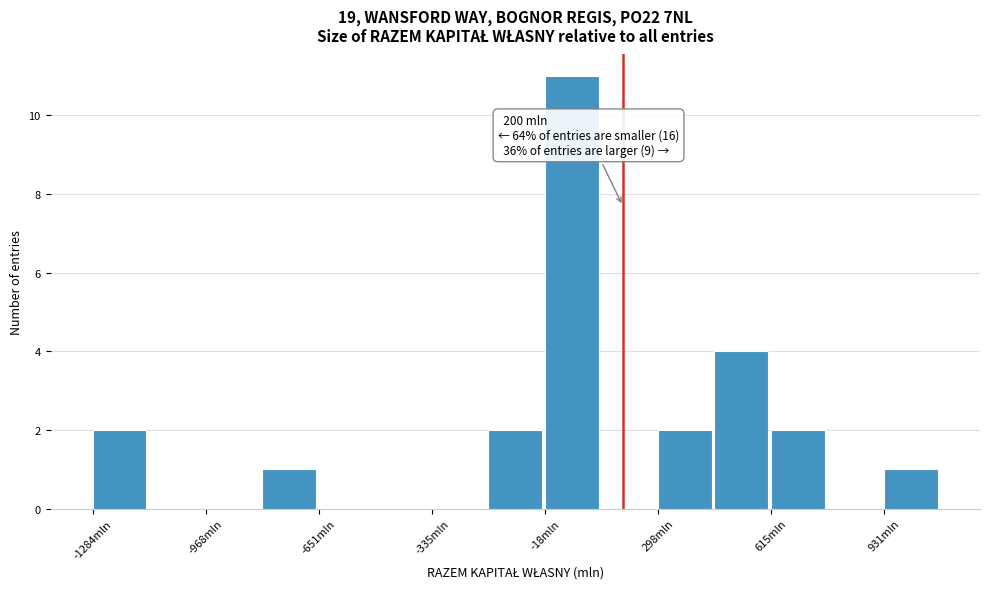

Around what value on the x-axis is the tallest bar? Give the approximate position of its centre, as read against the axis.

50